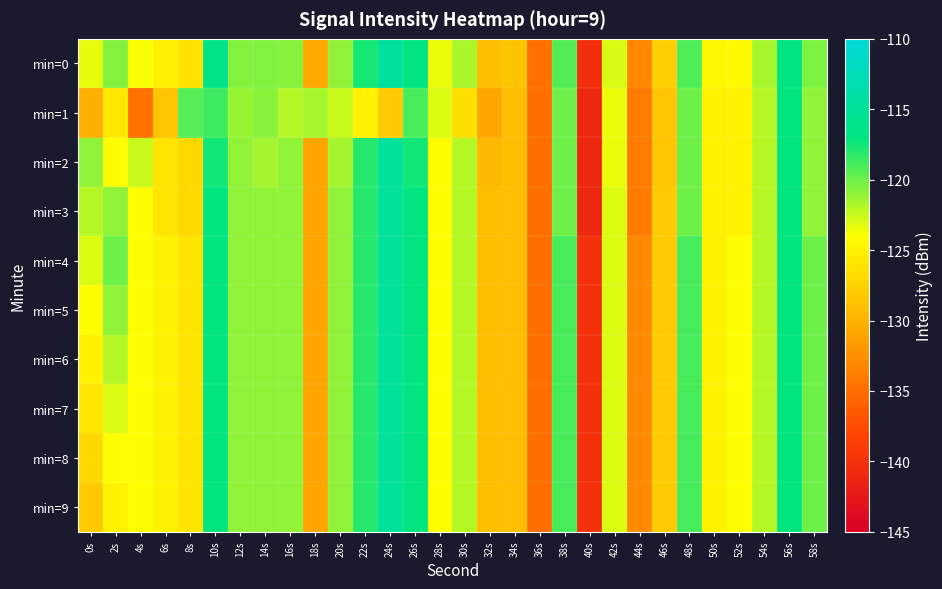

How many distinct data groups are displayed?

10